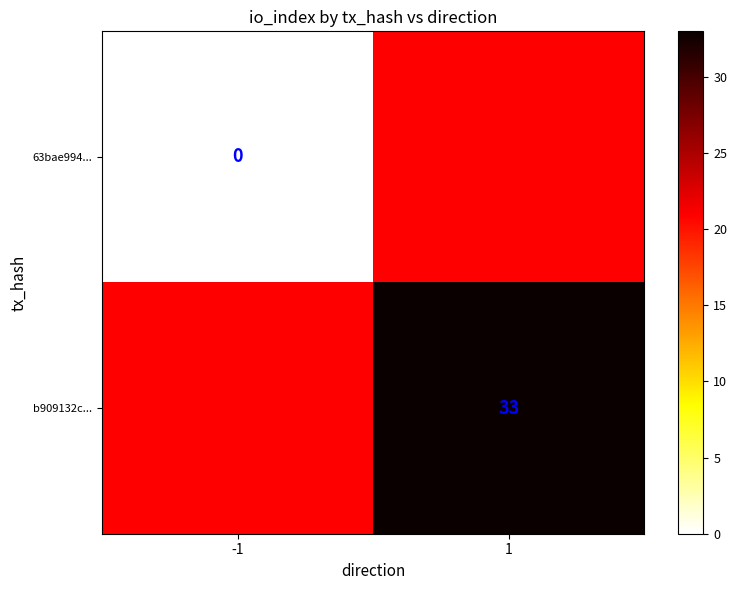

Is the value of 63bae994... at -1 greater than the value of b909132c... at 1?

No